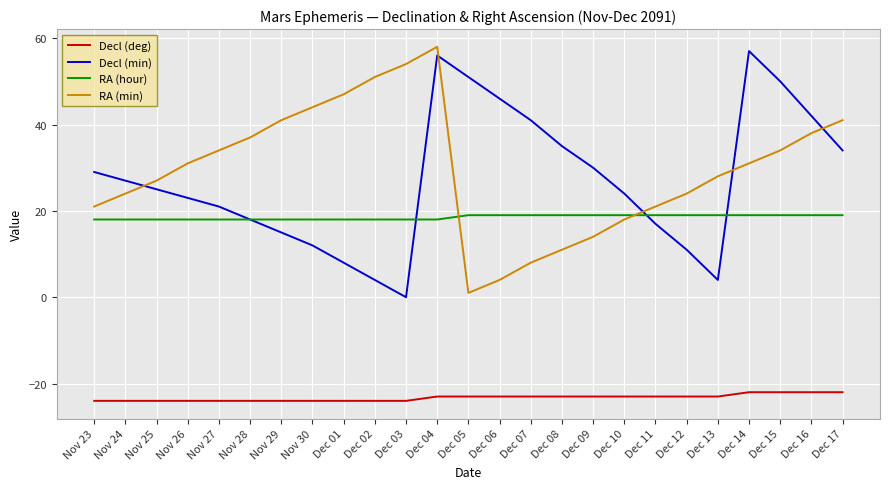

What is the lowest value of the Decl (deg) series?

-24